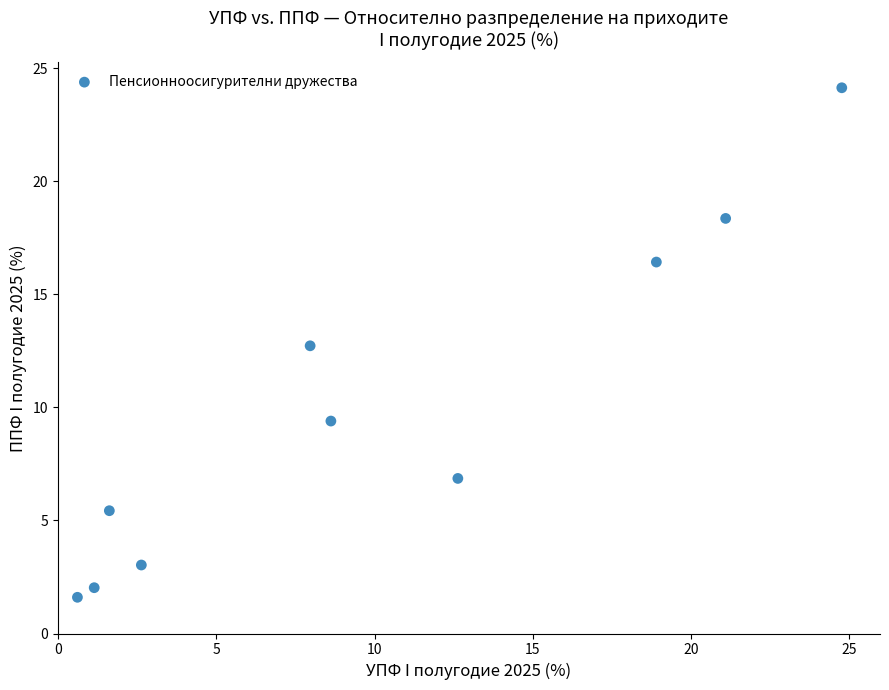

What Y value in the scatter plot is closest to 12?

12.7